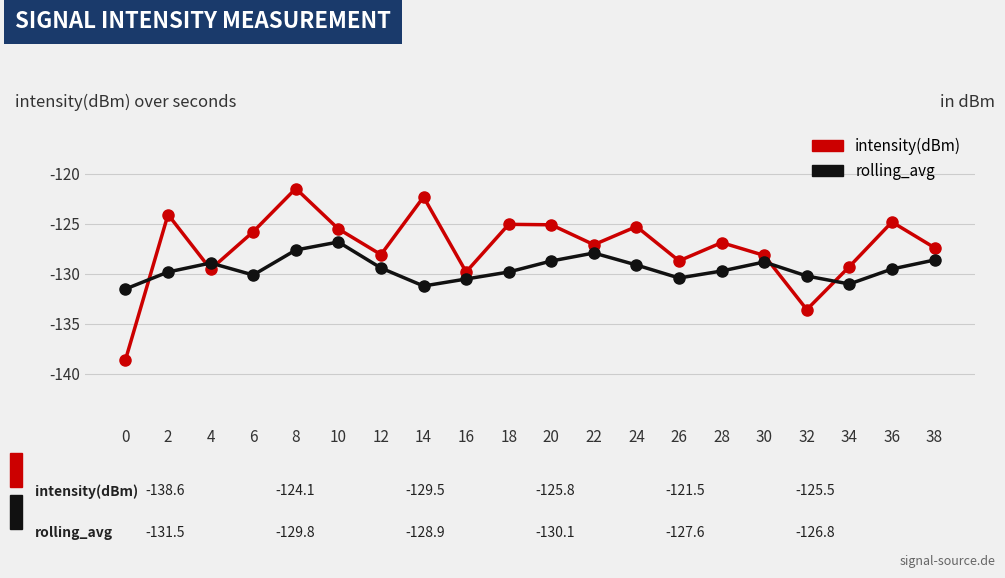

At which category is the sum across all series the highest?

8